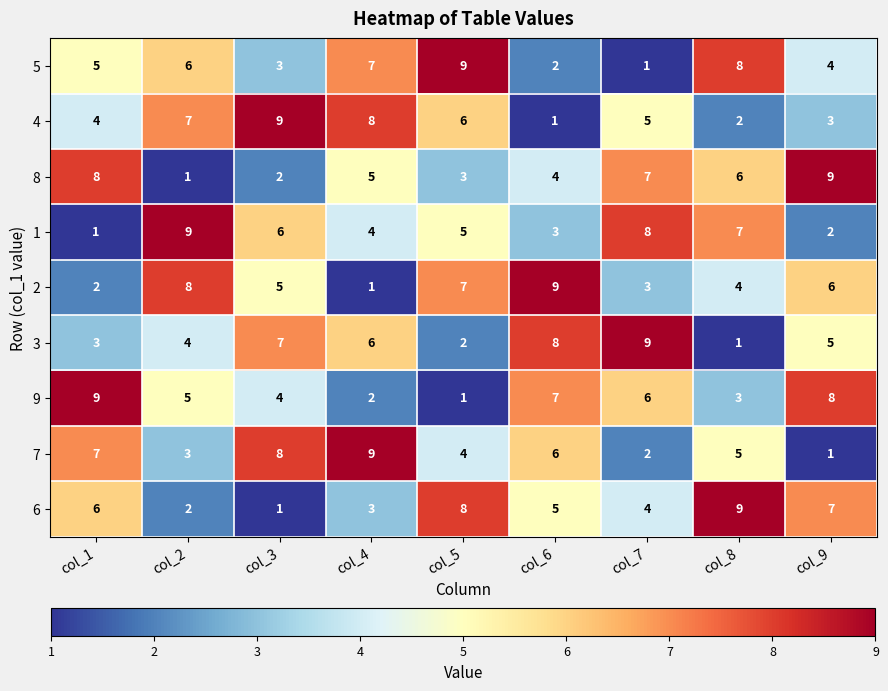

How many categories are shown in the chart?

9